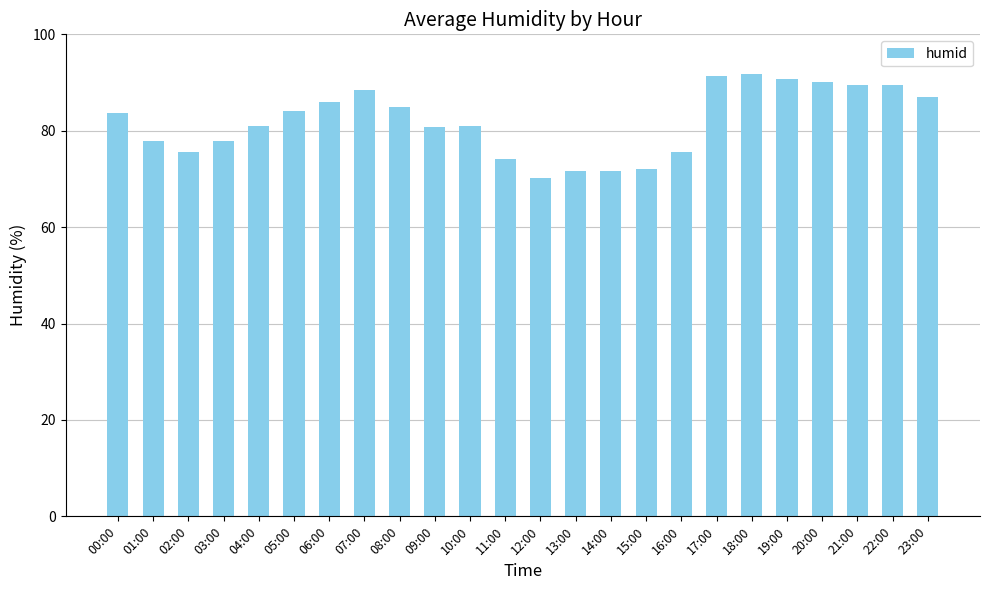

Does the chart contain any negative values?

No